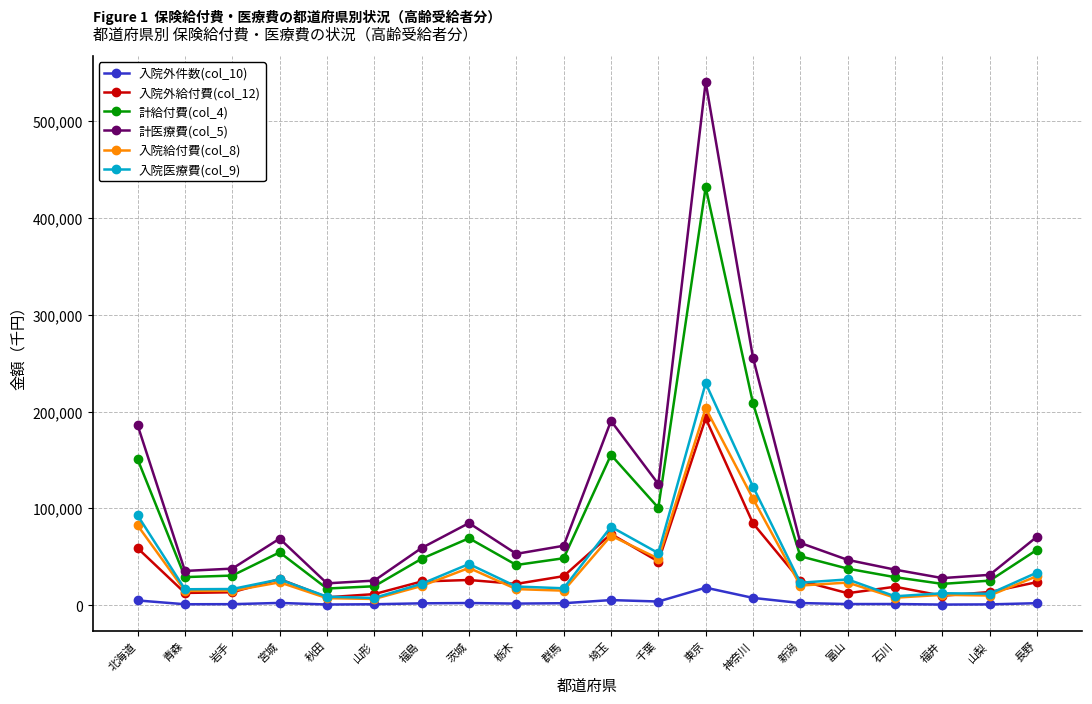

True or false: 入院外件数(col_10) and 計医療費(col_5) cross at least once.

False